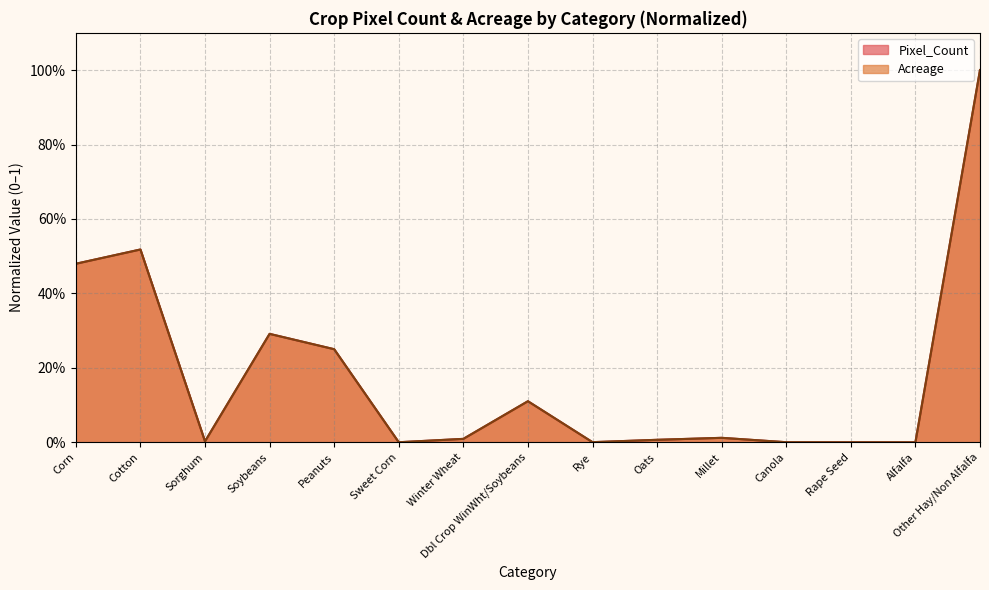

Which label corresponds to the smallest value in the chart?

Alfalfa